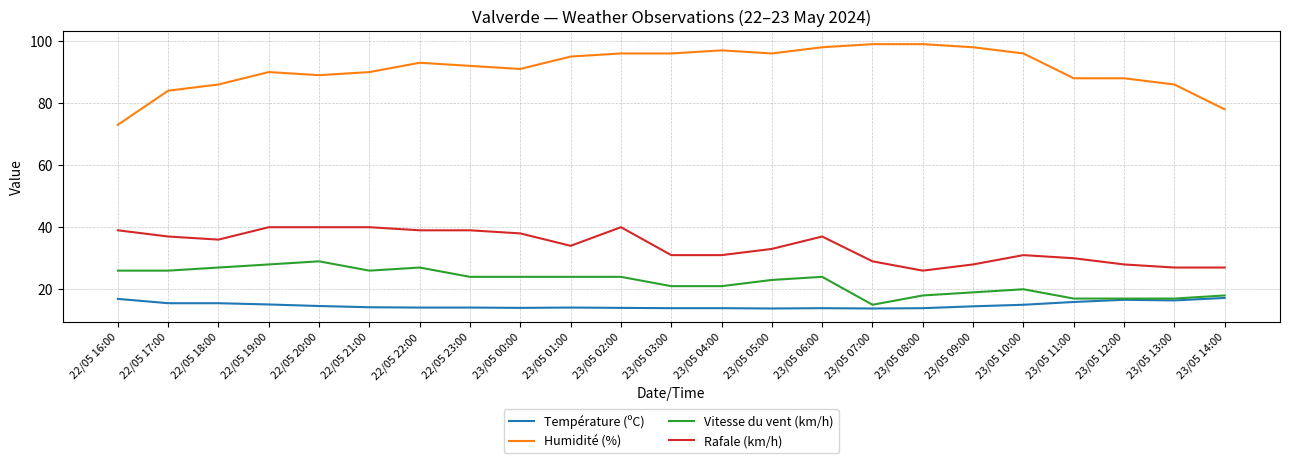

List the series in order of their peak value, lowest first.

Température (ºC), Vitesse du vent (km/h), Rafale (km/h), Humidité (%)